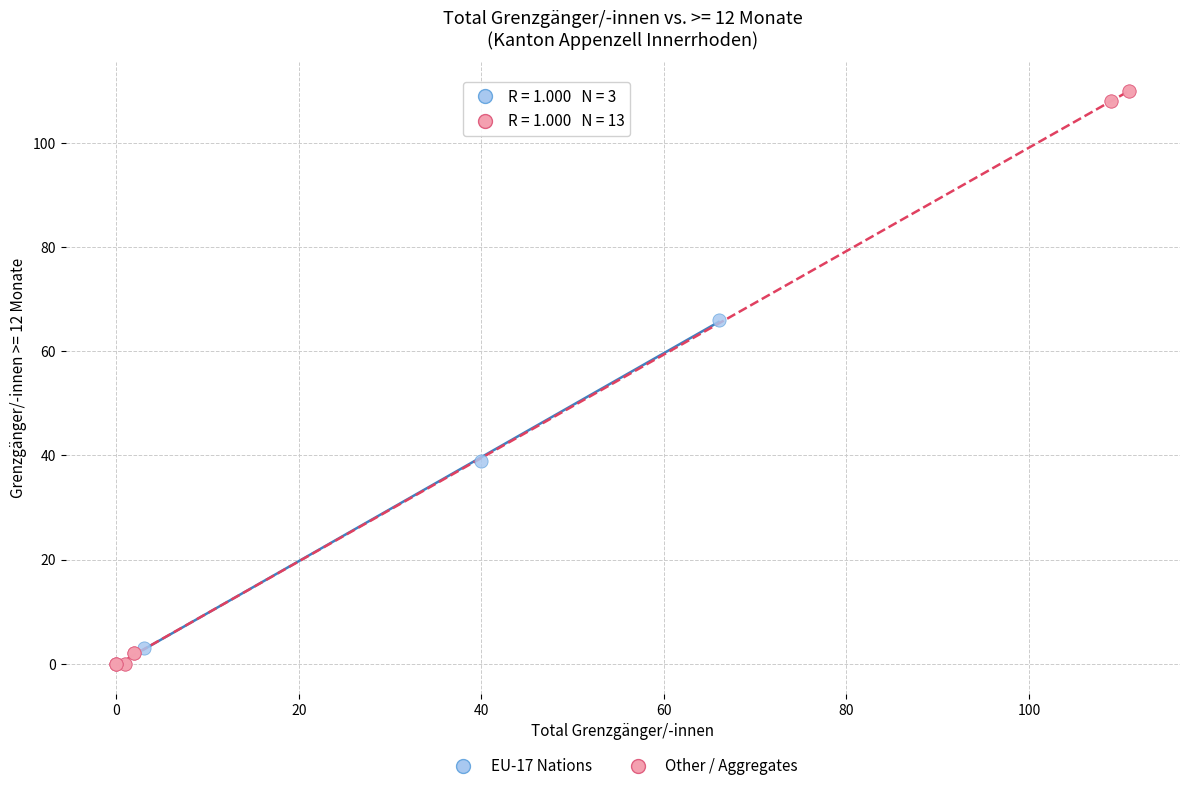

Which series contains the lowest Y value?

Other / Aggregates